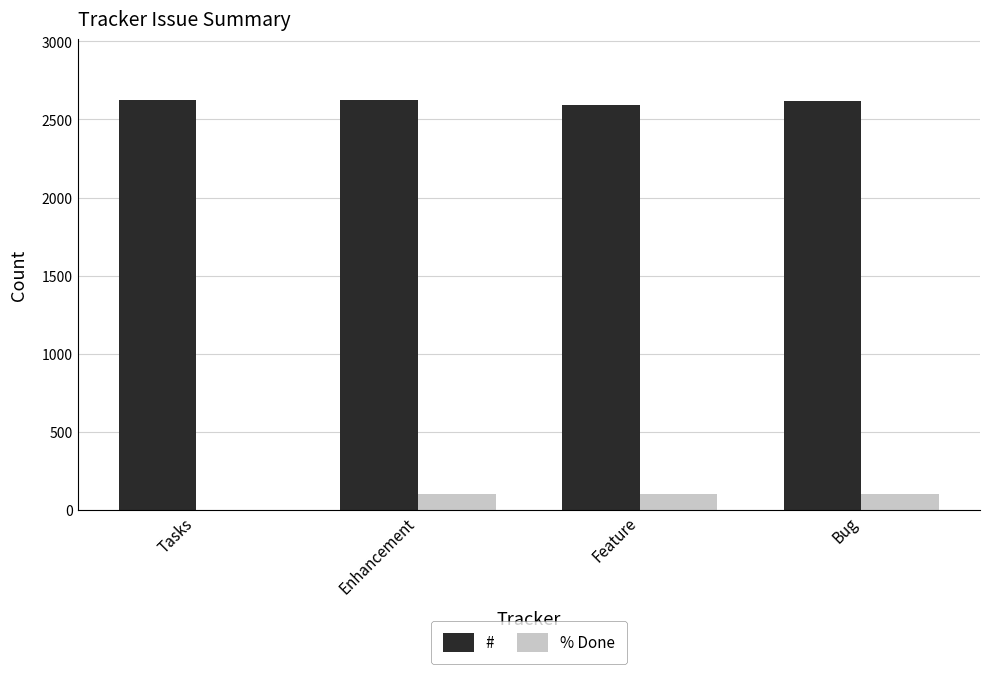

Are the bars horizontal?

No